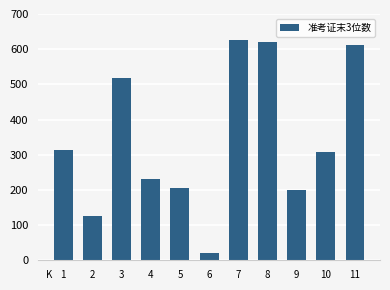

What is the difference between the maximum and minimum values?

606